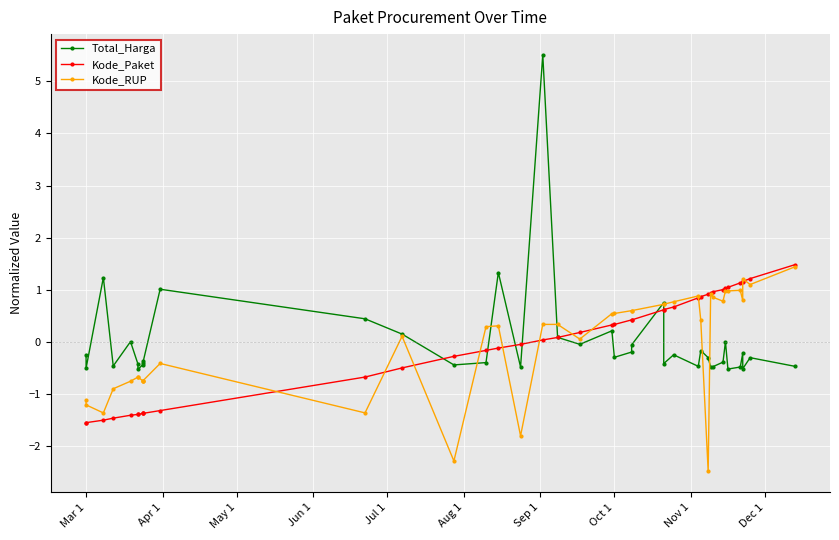

How many data points in Kode_Paket are above 0?

23